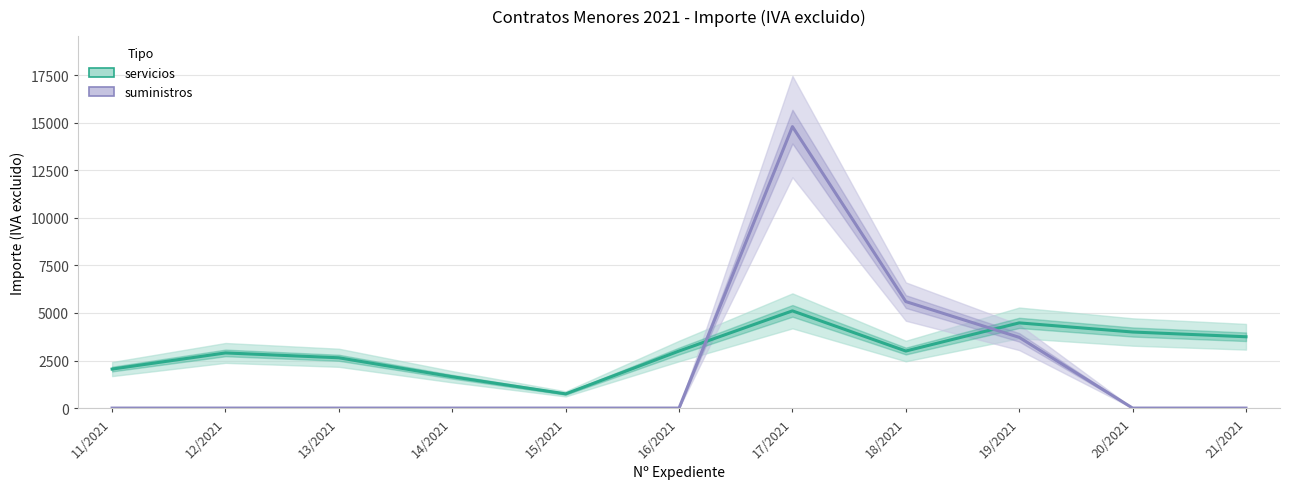

Reading left to right, list all the values displayed in this chart.

servicios: 11/2021=2051.1	12/2021=2900.0	13/2021=2645.0	14/2021=1647.5	15/2021=746.8	16/2021=3000.0	17/2021=5111.4	18/2021=3000.0	19/2021=4480.0	20/2021=4000.0	21/2021=3750.0
suministros: 11/2021=0.0	12/2021=0.0	13/2021=0.0	14/2021=0.0	15/2021=0.0	16/2021=0.0	17/2021=14800.0	18/2021=5600.0	19/2021=3719.0	20/2021=0.0	21/2021=0.0